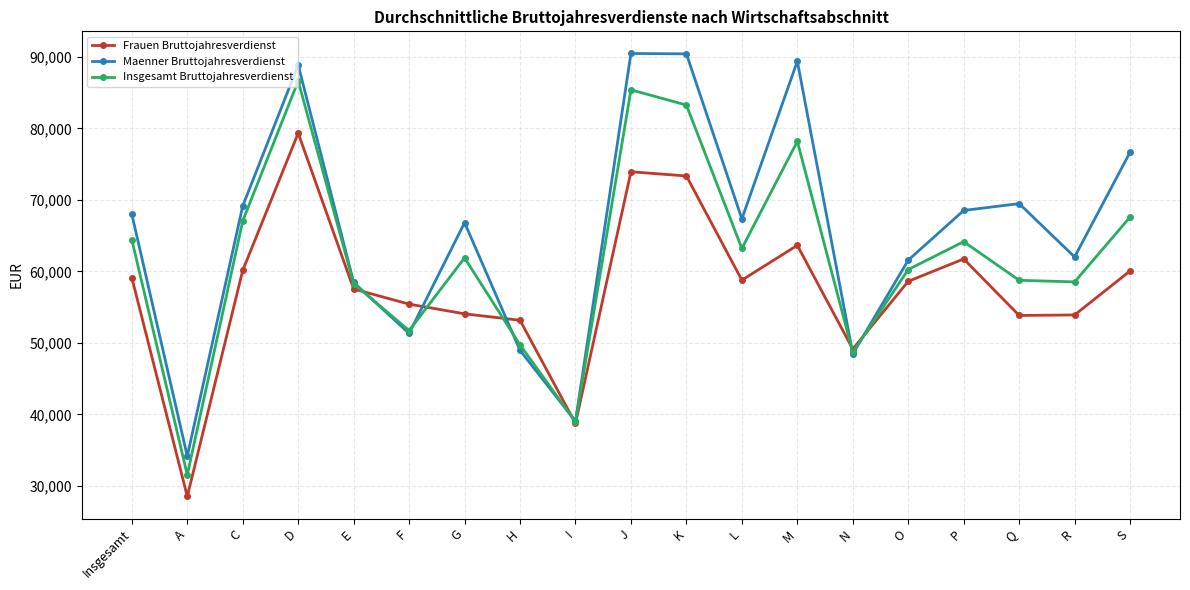

List the series in order of their overall mean, lowest first.

Frauen Bruttojahresverdienst, Insgesamt Bruttojahresverdienst, Maenner Bruttojahresverdienst